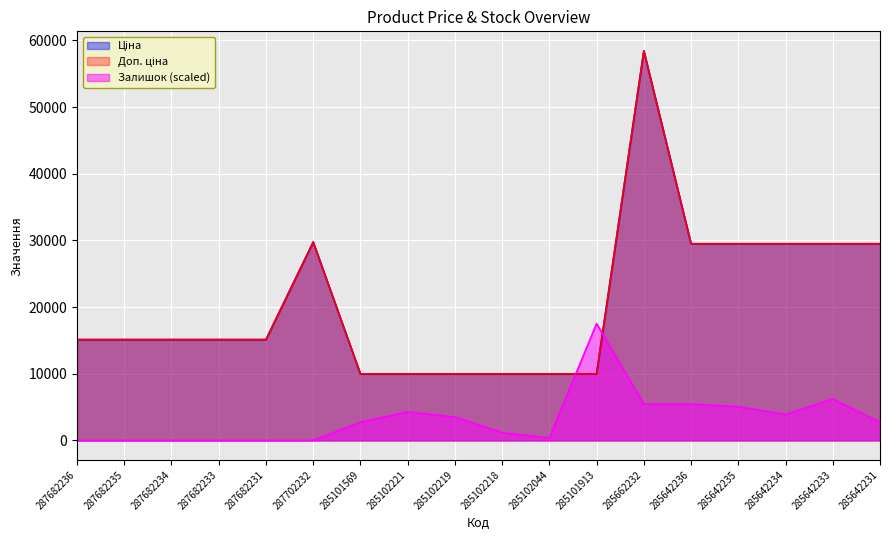

The value of Залишок at 285642231 is 558.1. True or false?

False